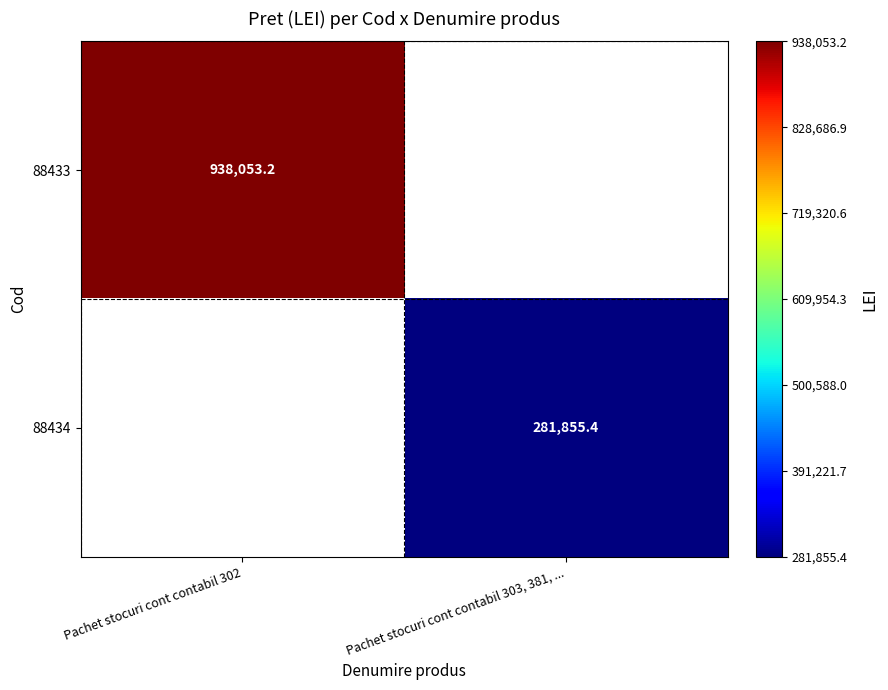

How many distinct data groups are displayed?

2